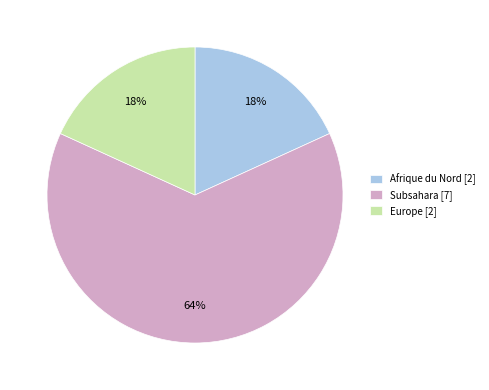

Does any single category account for the majority?

Yes